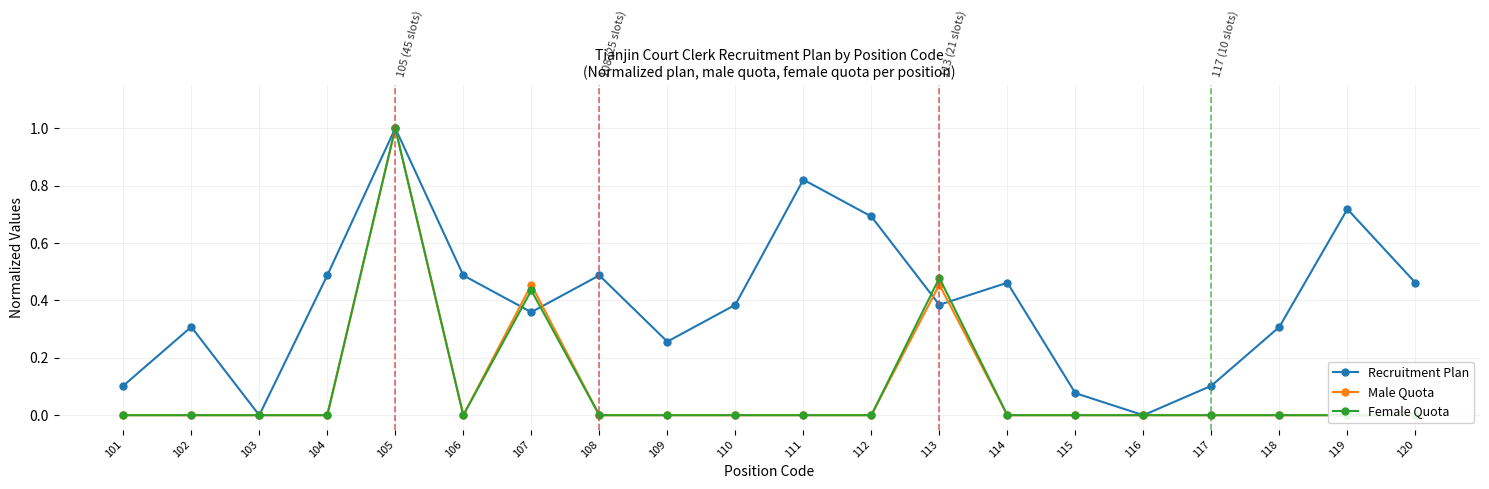

What is the difference between the highest and lowest values at 108?

0.5